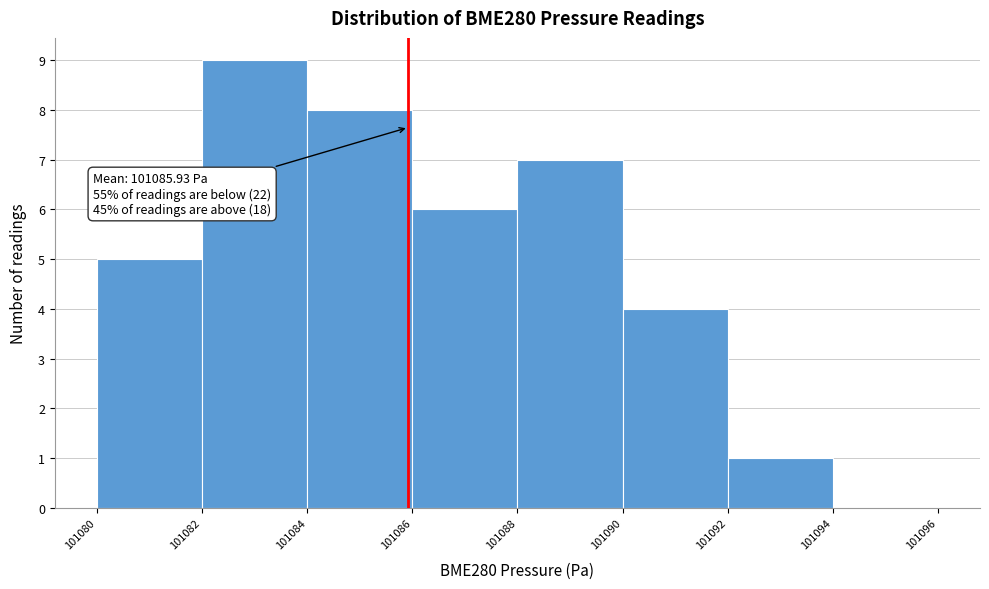

Over which range of the x-axis is the bar tallest?

101082 to 101084